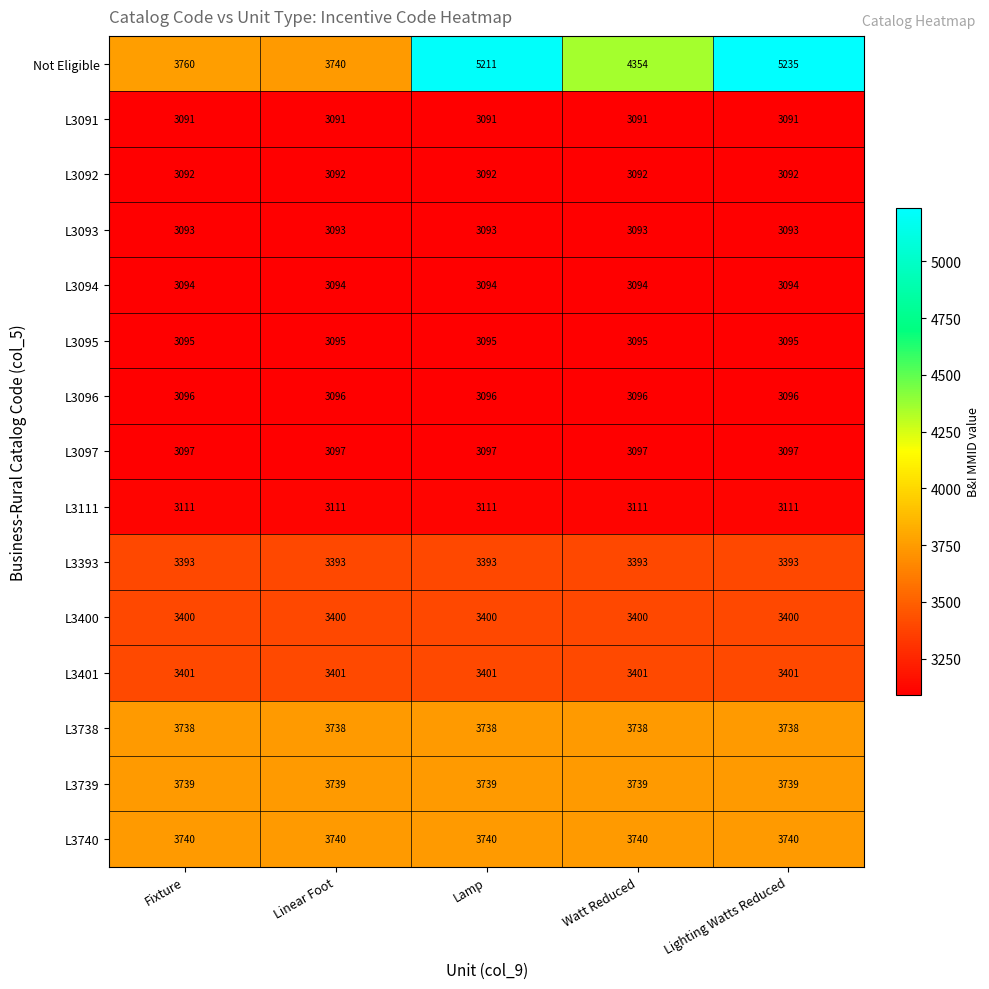

Is it true that L3092 equals 3092 at Watt Reduced?

True